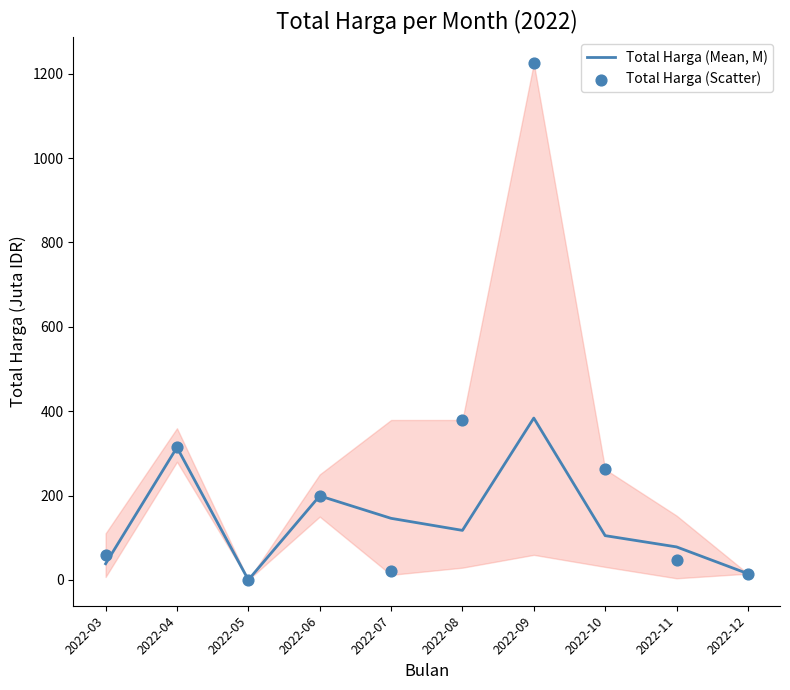

At how many categories does at least one series exceed 576?

1